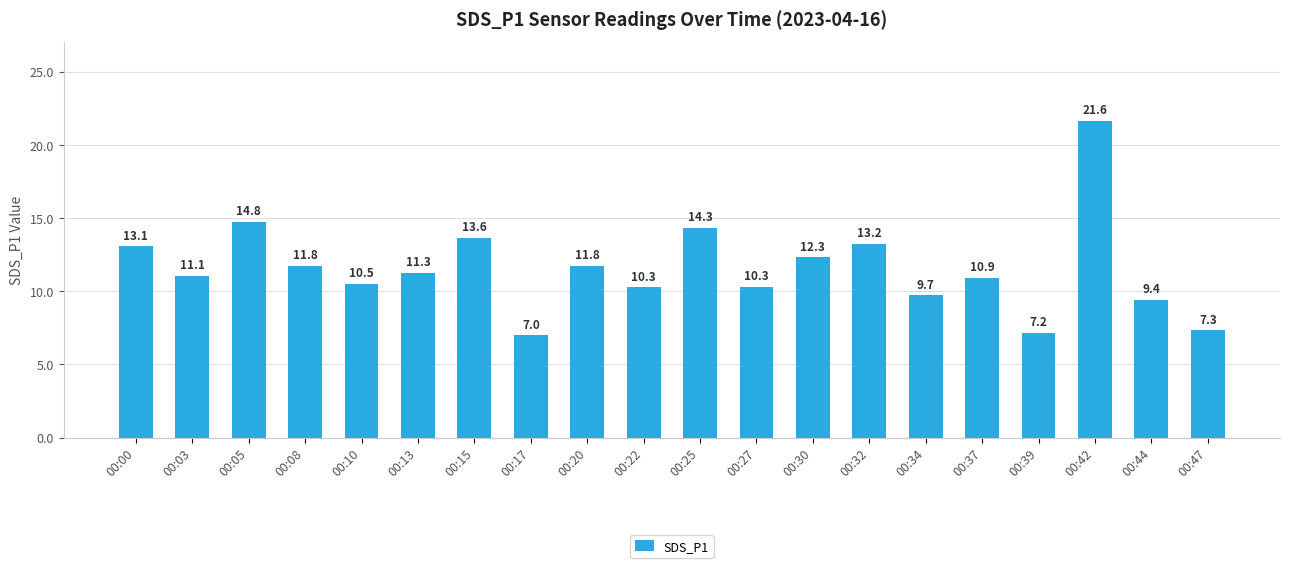

How many bars are there in total?

20